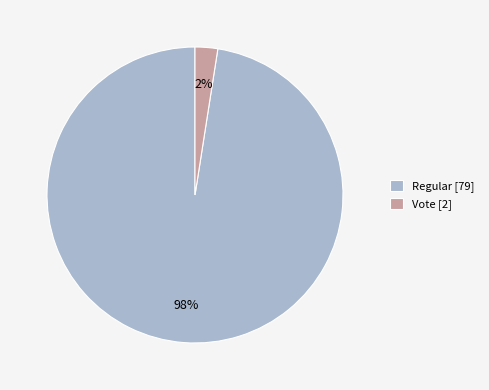

To the nearest percent, what is the combined percentage of Regular [79] and Vote [2]?

100%